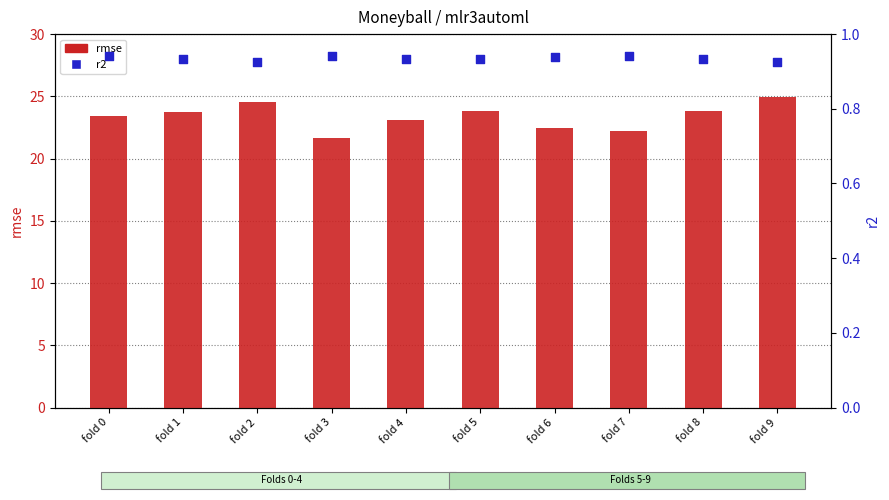

At which category is the sum across all series the highest?

fold 9